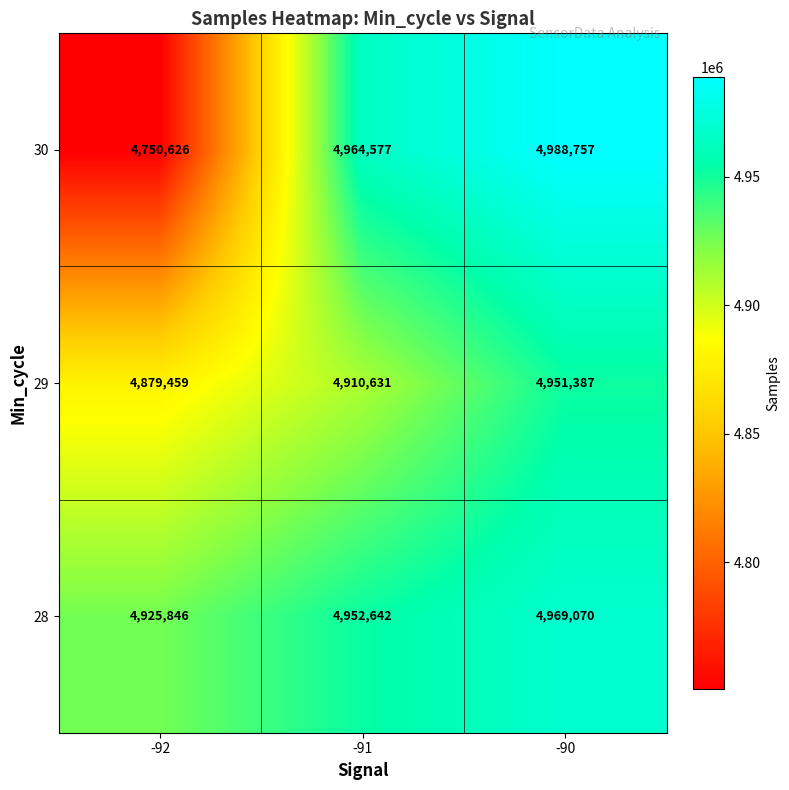

At which label is 29 closest to 4915423?

-91